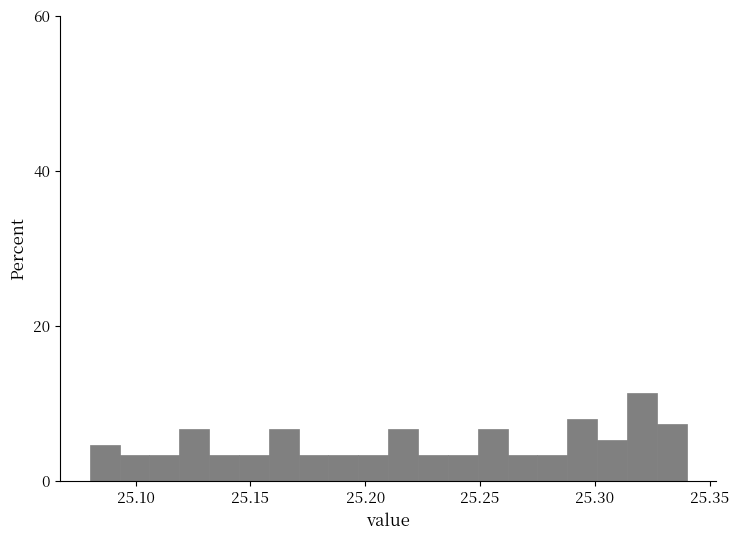

Read against the x-axis, roughly where is the centre of the tallest bar?

25.320